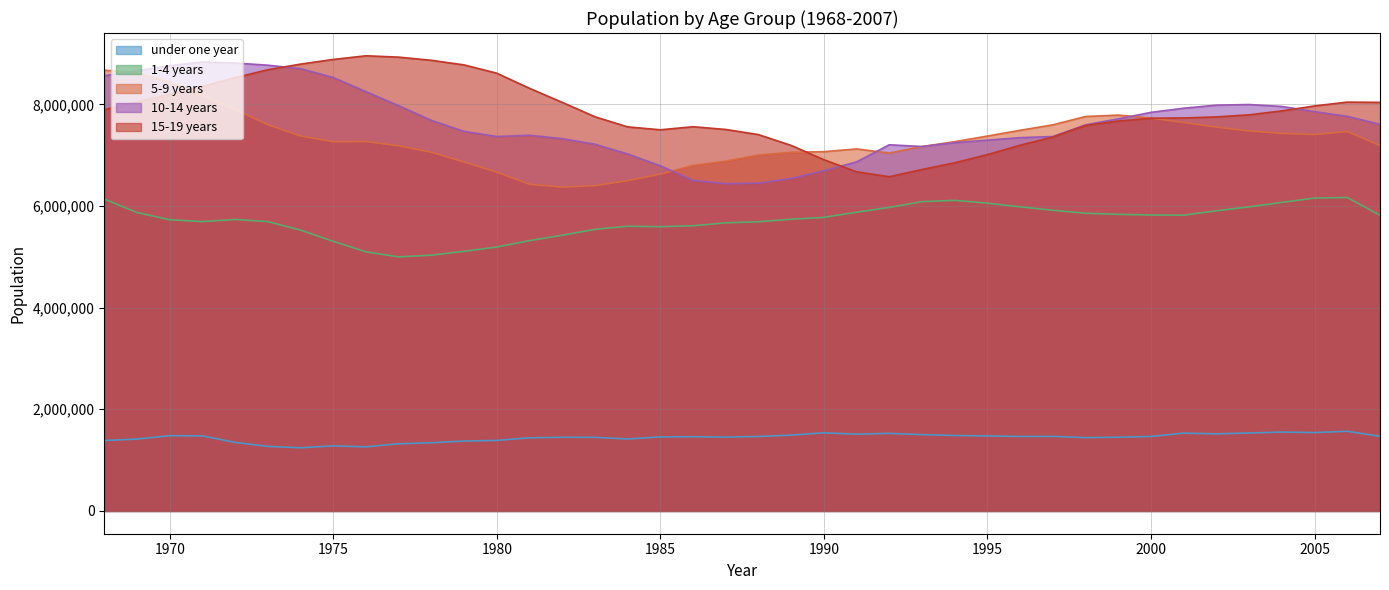

How many data points does each series have?

40